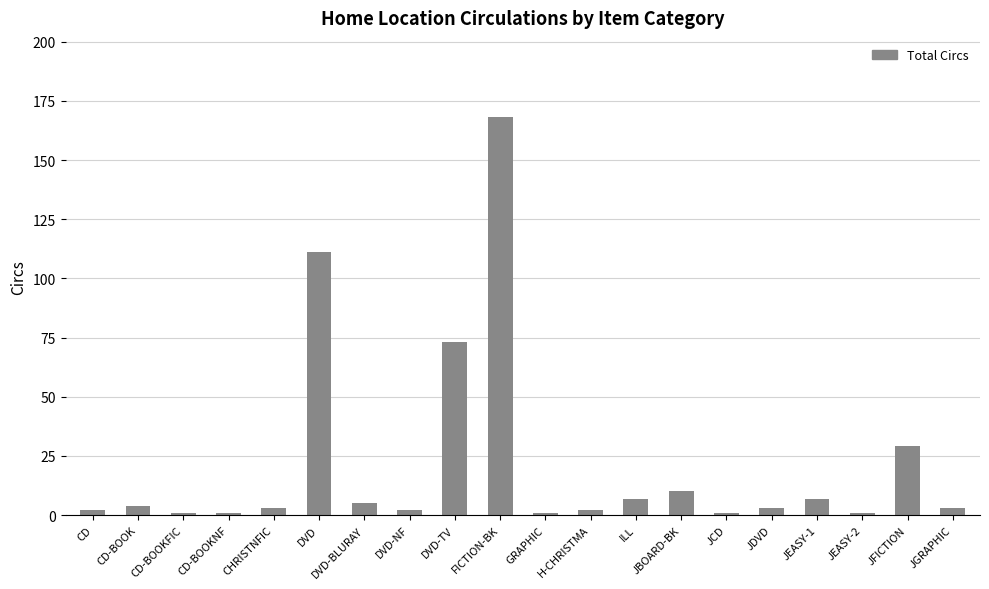

The value at ILL is 7. True or false?

True